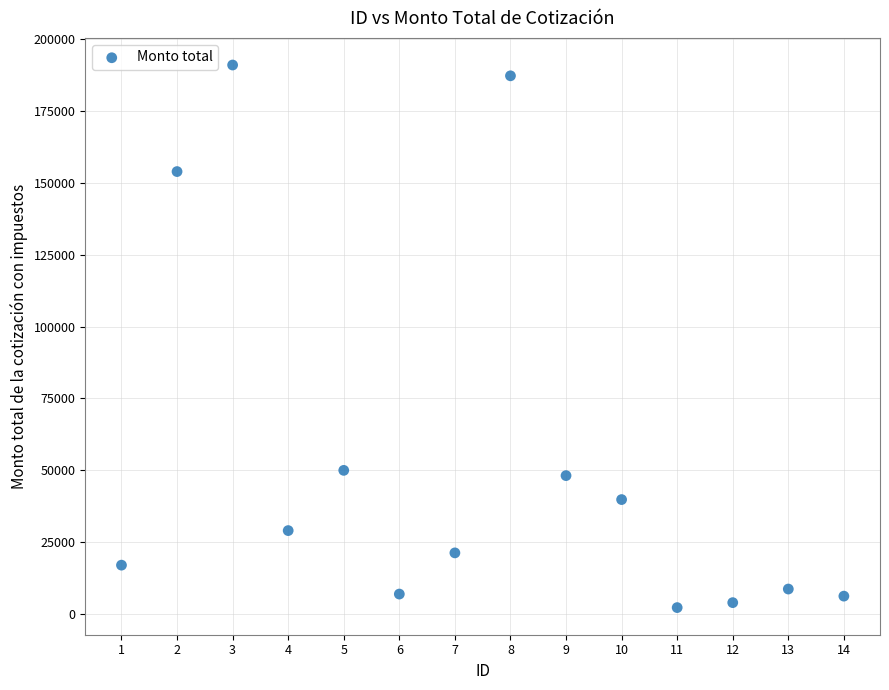

What is the range of Y values (max minus min)?

188908.7